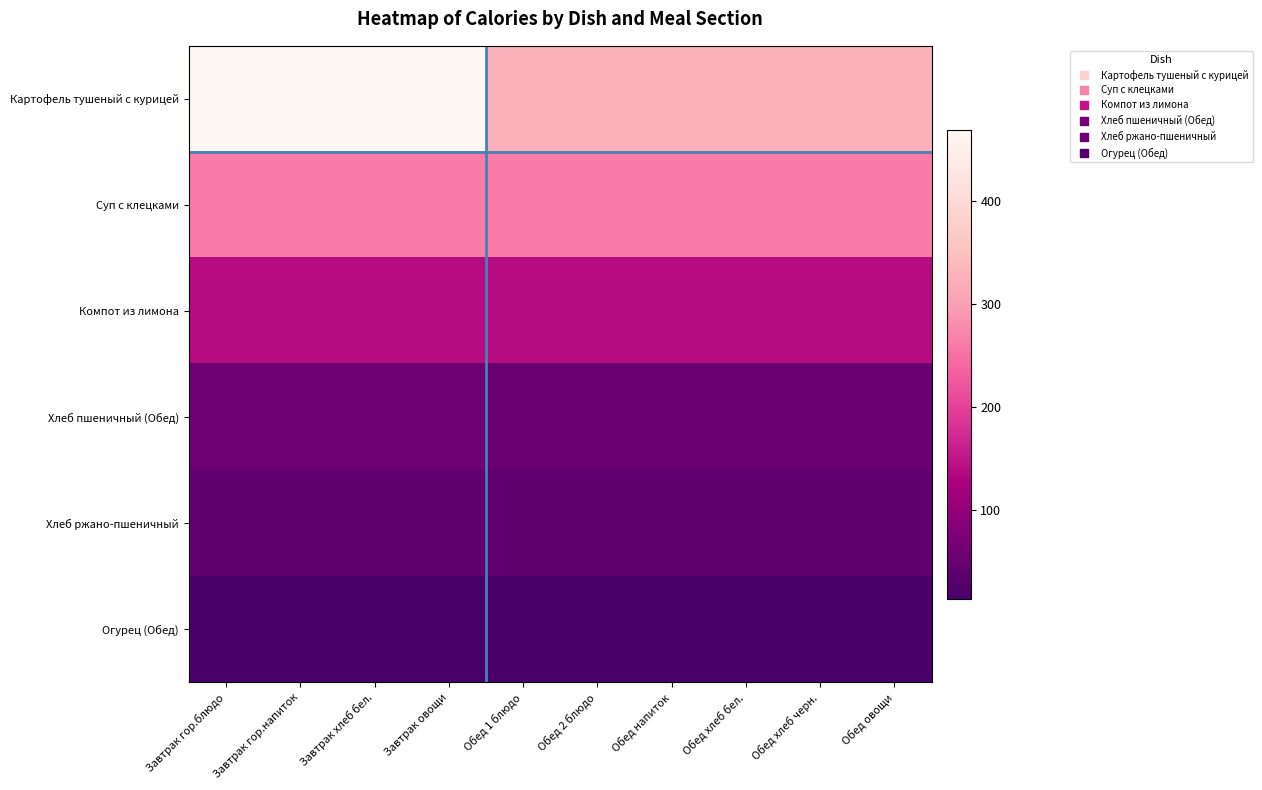

Which series has the largest total across all categories?

Картофель тушеный с курицей